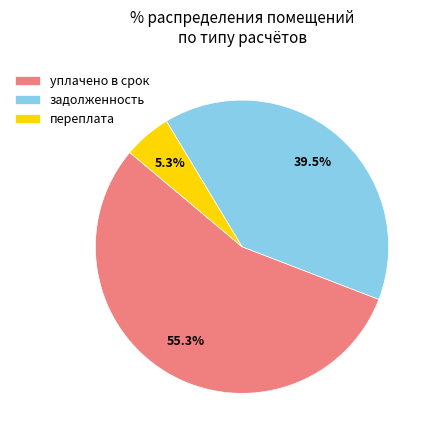

Count the number of slices in the pie.

3